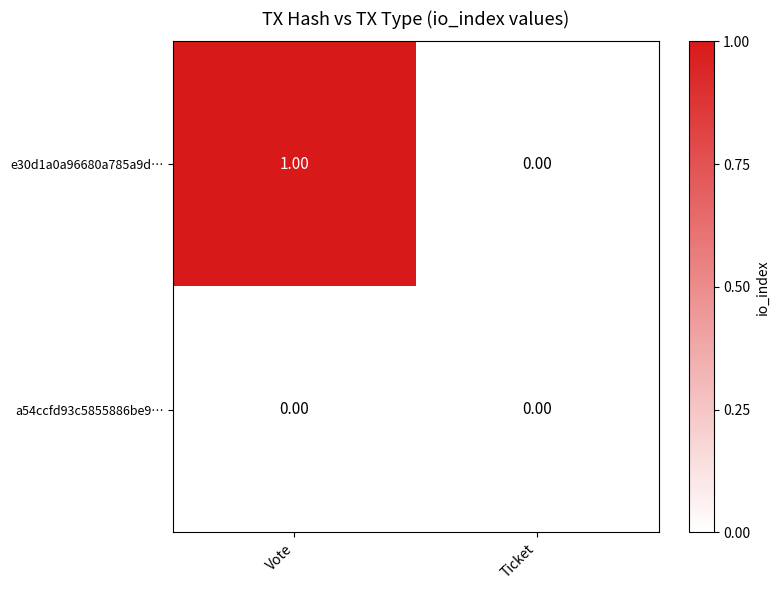

Which series has the largest range (max minus min)?

e30d1a0a96680a785a9d…